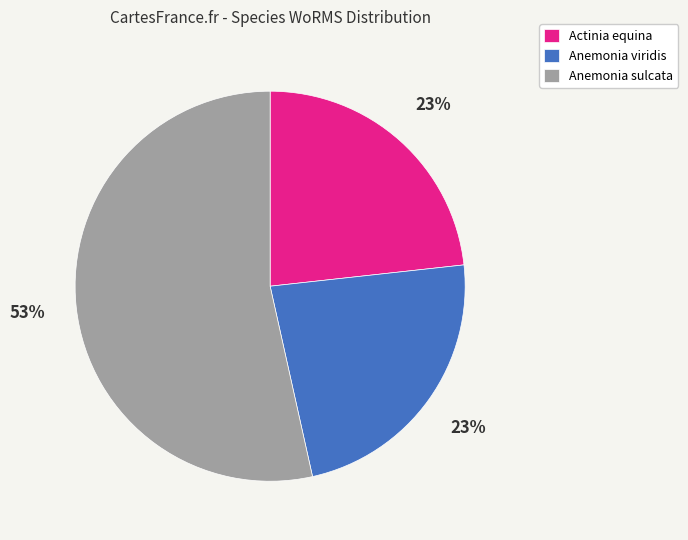

Is the sum of Anemonia sulcata and Anemonia viridis greater than half?

Yes